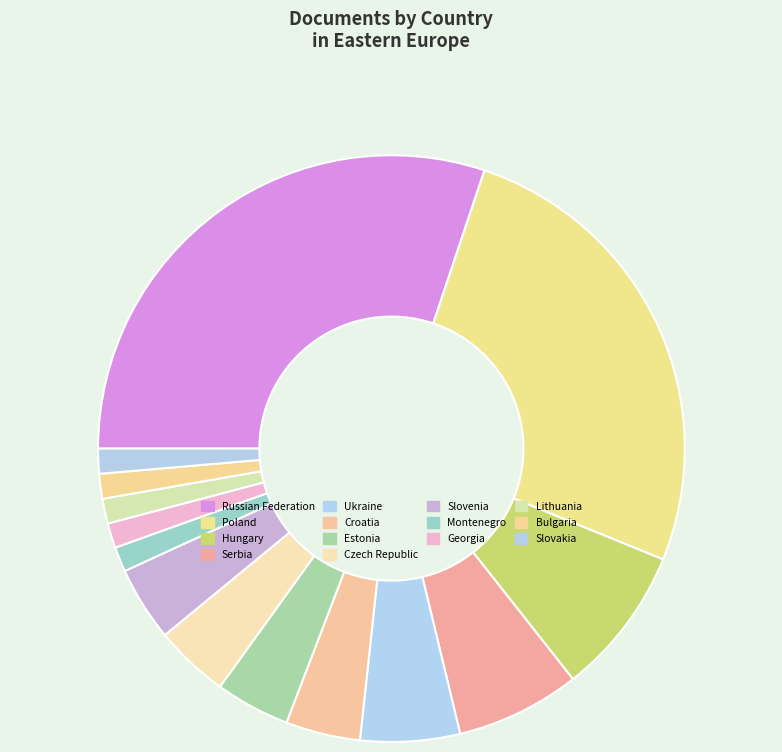

How many segments does this pie chart have?

14